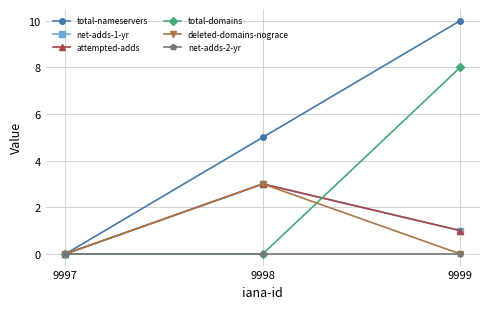

Reading right to left, what are all the values shown in this chart?

total-nameservers: 10	5	0
net-adds-1-yr: 1	3	0
attempted-adds: 1	3	0
total-domains: 8	0	0
deleted-domains-nograce: 0	3	0
net-adds-2-yr: 0	0	0